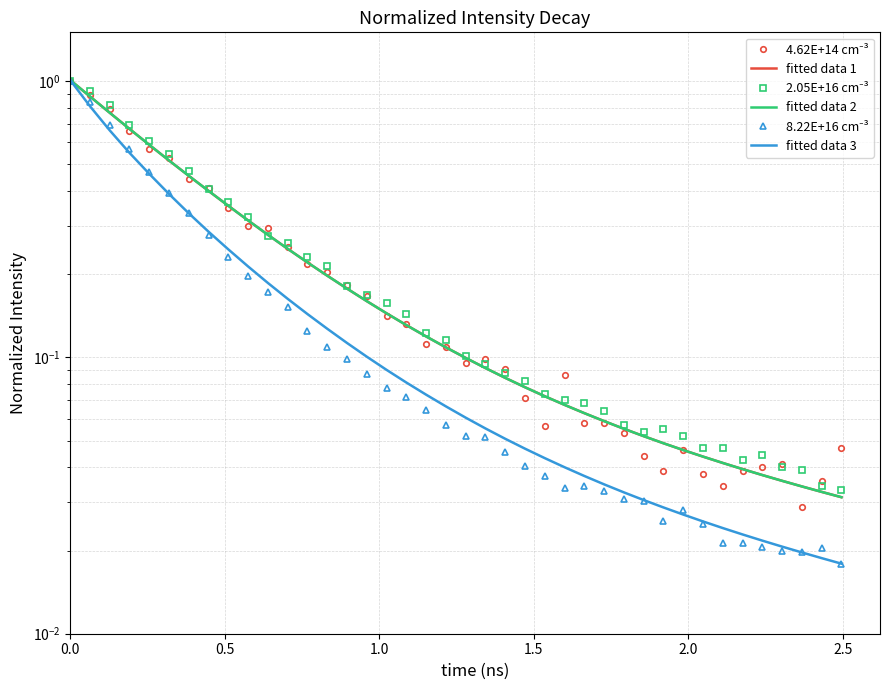

The value of 8.22E+16 cm⁻³ at 25 is 0.1. True or false?

False